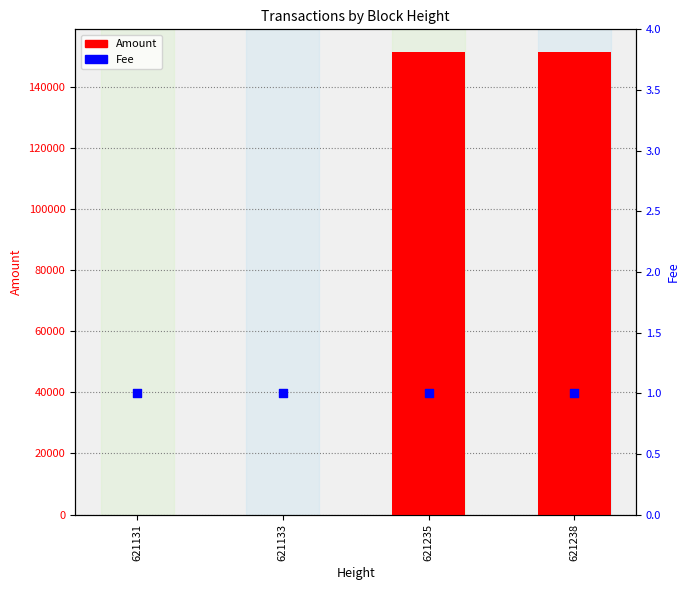

At how many categories does at least one series exceed 139194?

2